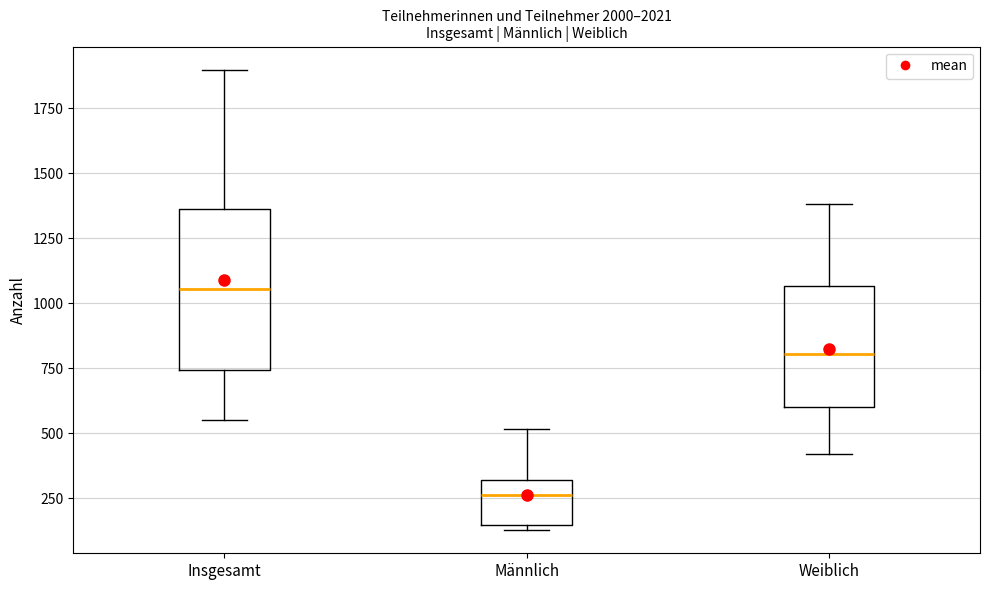

Reading left to right, transcribe this box plot: for each box, give where its median line is, the range the box spans, and where its two whiskers end, as read against the y-axis. The values are not printed on the chart, so give them approximately, as read against the axis.

Insgesamt: median 1050, box 750 to 1350, whiskers 550 to 1900
Männlich: median 250, box 150 to 300, whiskers 150 (just below the box's lower edge) to 500
Weiblich: median 800, box 600 to 1050, whiskers 400 to 1400